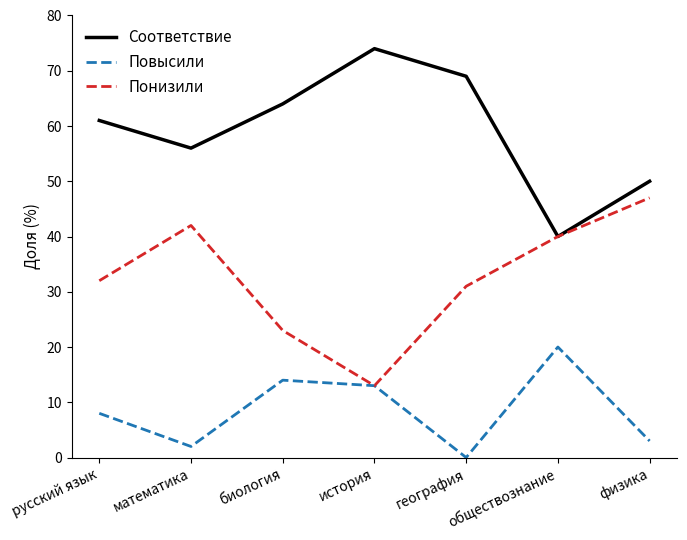

How many series are shown in this chart?

3